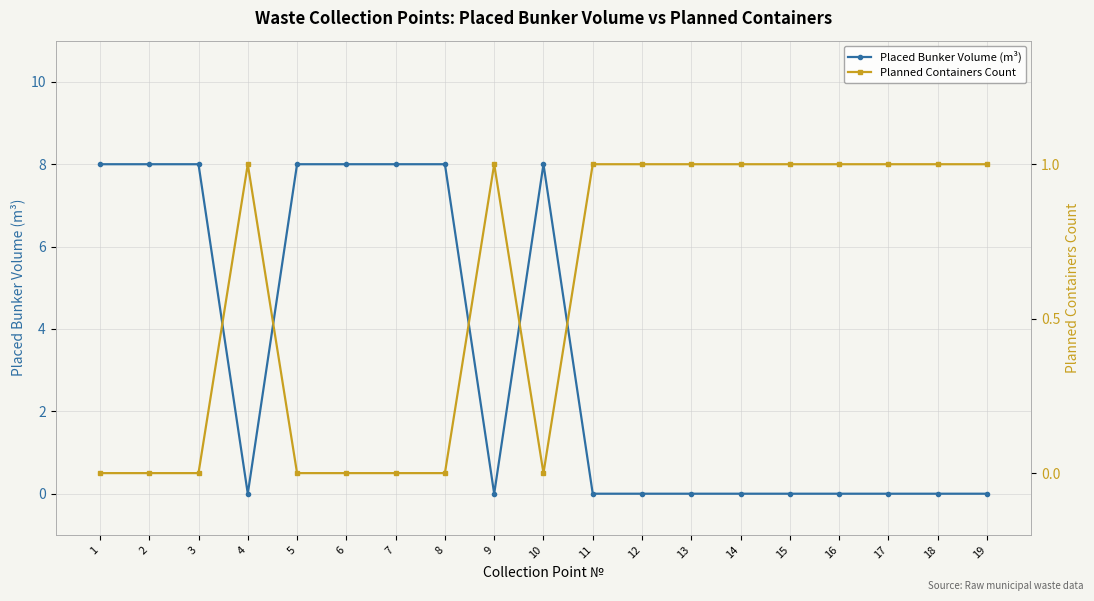

What is the value of the Planned Containers Count point at the 19th from the left?

1